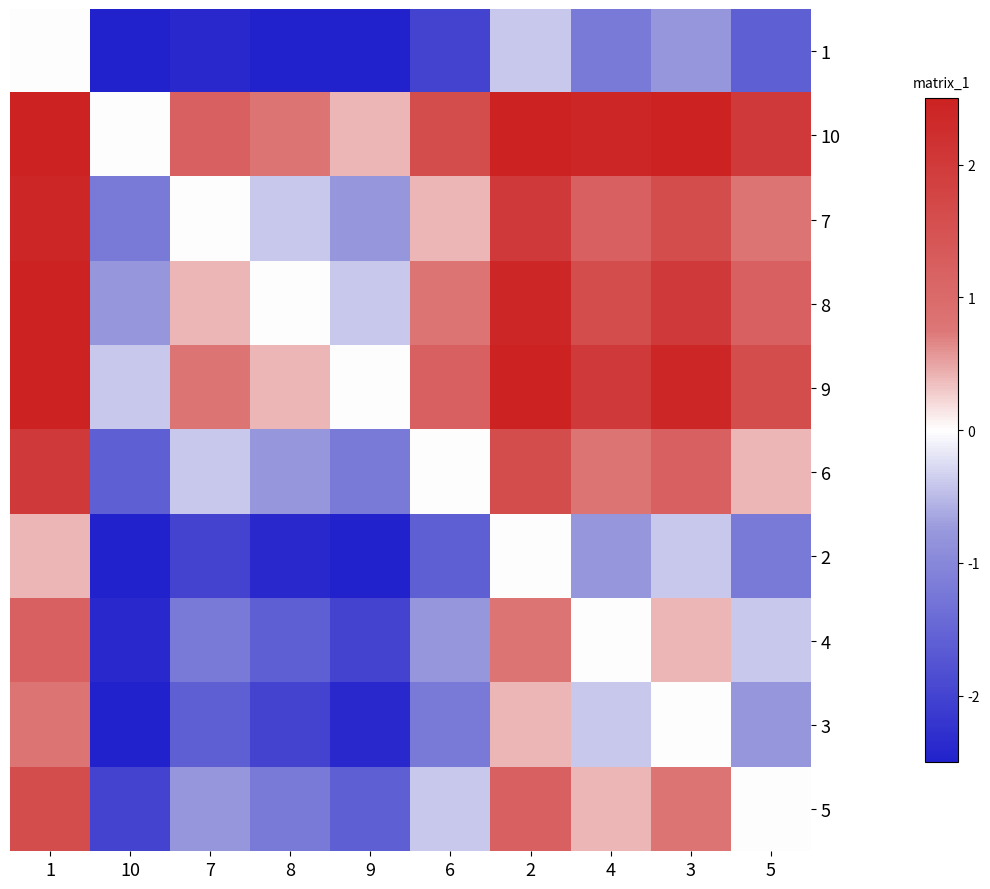

Reading right to left, what are all the values shown in this chart?

1: 5=-1.6	3=-0.8	4=-1.2	2=-0.4	6=-2.0	9=-2.5	8=-2.5	7=-2.4	10=-2.5	1=0.0
10: 5=2.0	3=2.5	4=2.4	2=2.5	6=1.6	9=0.4	8=0.8	7=1.2	10=0.0	1=2.5
7: 5=0.8	3=1.6	4=1.2	2=2.0	6=0.4	9=-0.8	8=-0.4	7=0.0	10=-1.2	1=2.4
8: 5=1.2	3=2.0	4=1.6	2=2.4	6=0.8	9=-0.4	8=0.0	7=0.4	10=-0.8	1=2.5
9: 5=1.6	3=2.4	4=2.0	2=2.5	6=1.2	9=0.0	8=0.4	7=0.8	10=-0.4	1=2.5
6: 5=0.4	3=1.2	4=0.8	2=1.6	6=0.0	9=-1.2	8=-0.8	7=-0.4	10=-1.6	1=2.0
2: 5=-1.2	3=-0.4	4=-0.8	2=0.0	6=-1.6	9=-2.5	8=-2.4	7=-2.0	10=-2.5	1=0.4
4: 5=-0.4	3=0.4	4=0.0	2=0.8	6=-0.8	9=-2.0	8=-1.6	7=-1.2	10=-2.4	1=1.2
3: 5=-0.8	3=0.0	4=-0.4	2=0.4	6=-1.2	9=-2.4	8=-2.0	7=-1.6	10=-2.5	1=0.8
5: 5=0.0	3=0.8	4=0.4	2=1.2	6=-0.4	9=-1.6	8=-1.2	7=-0.8	10=-2.0	1=1.6